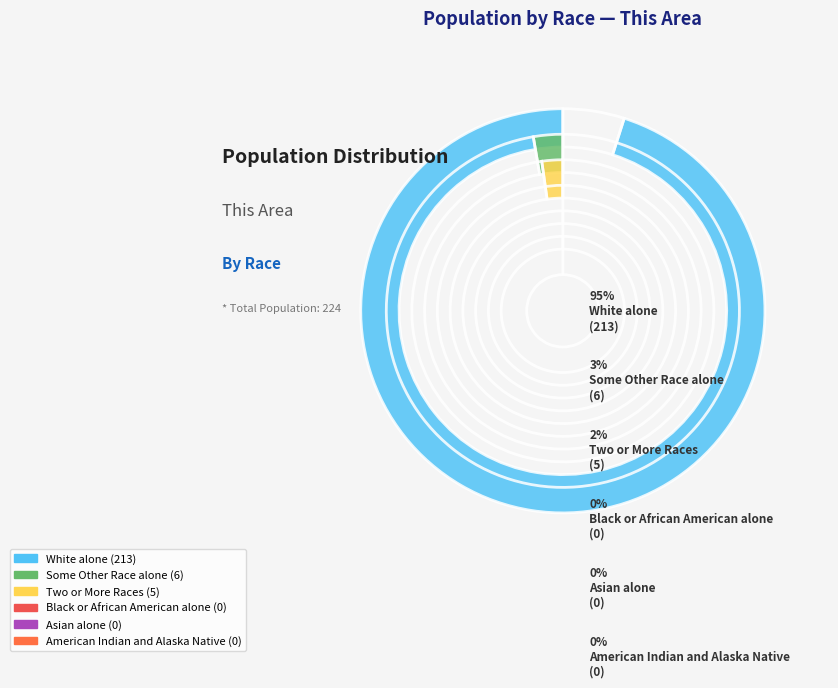

Does White alone account for over 50% of the chart?

Yes